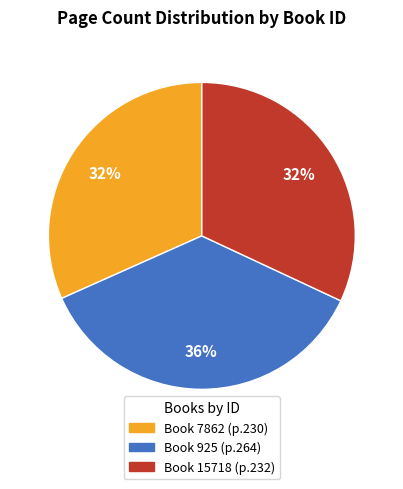

To the nearest percent, what is the average slice percentage?

33%